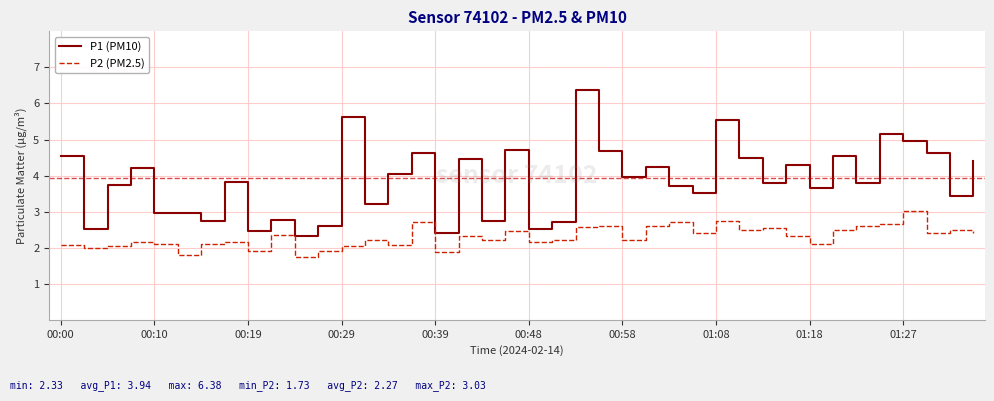

How many distinct data groups are displayed?

2